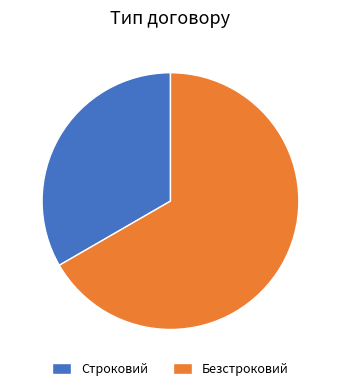

Combined, do Безстроковий and Строковий account for over 50%?

Yes